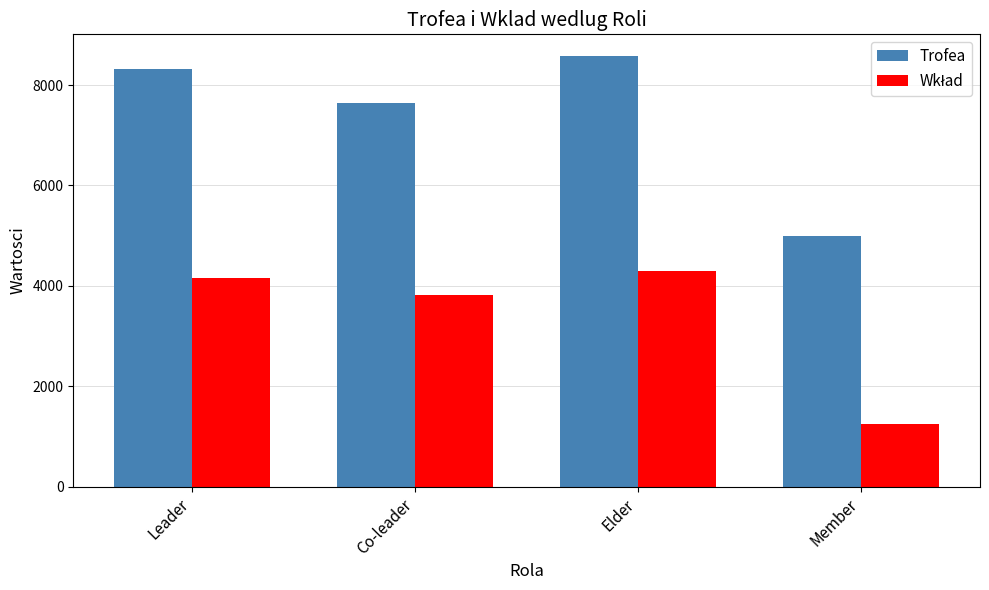

Which series changed the most between Elder and Member?

Trofea